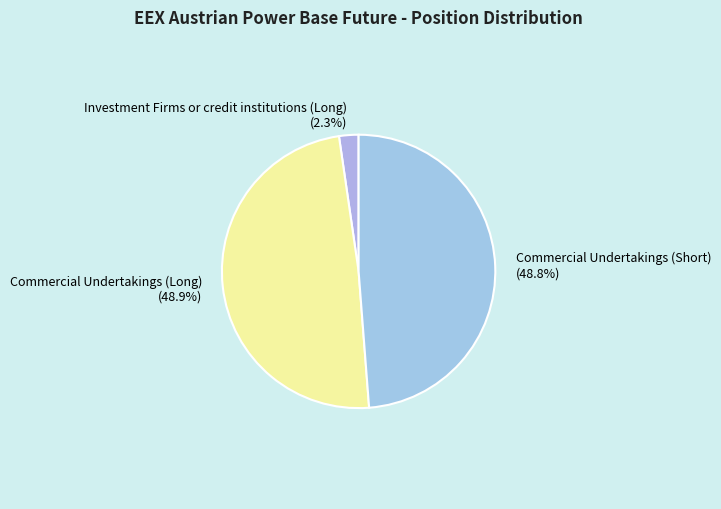

To the nearest percent, what portion does Investment Firms or credit institutions (Long) represent?

2%